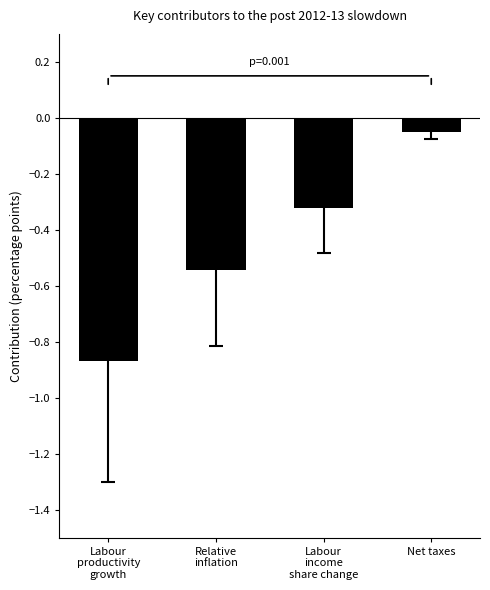

What is the difference between the values at Relative
inflation and Labour
productivity
growth?

0.3